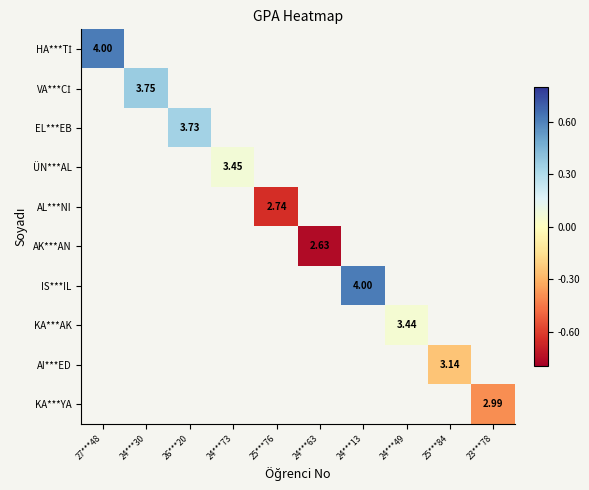

Which label corresponds to the smallest value in the chart?

24***63